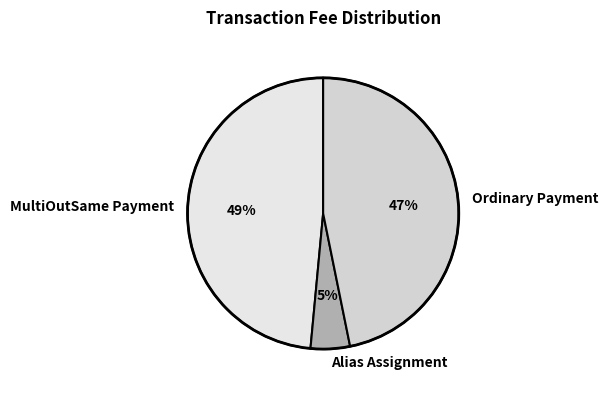

True or false: MultiOutSame Payment accounts for 49% of the total.

True